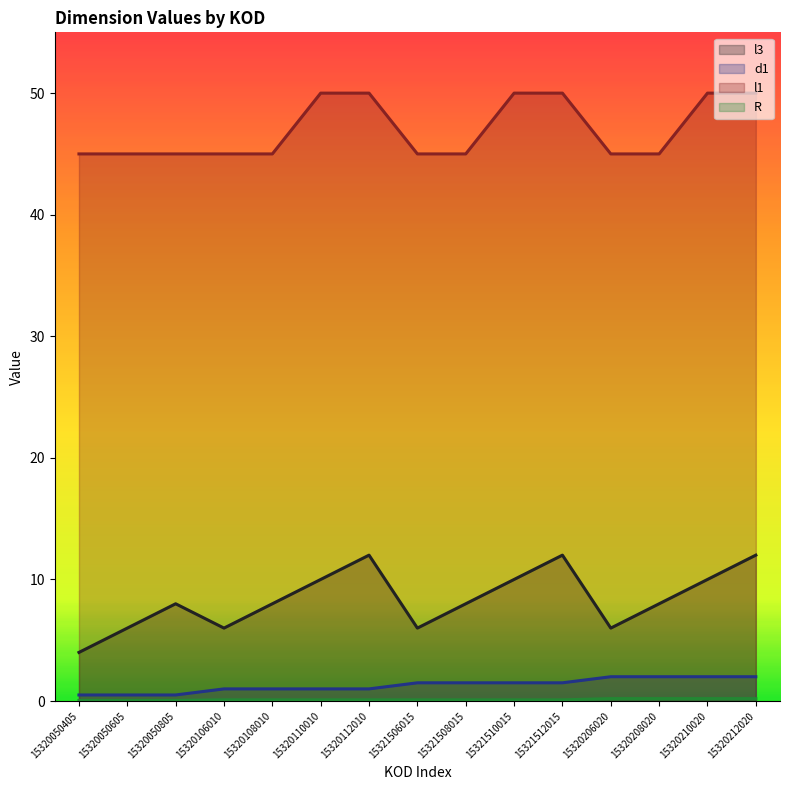

At which category does the chart reach its minimum across all series?

15320050405